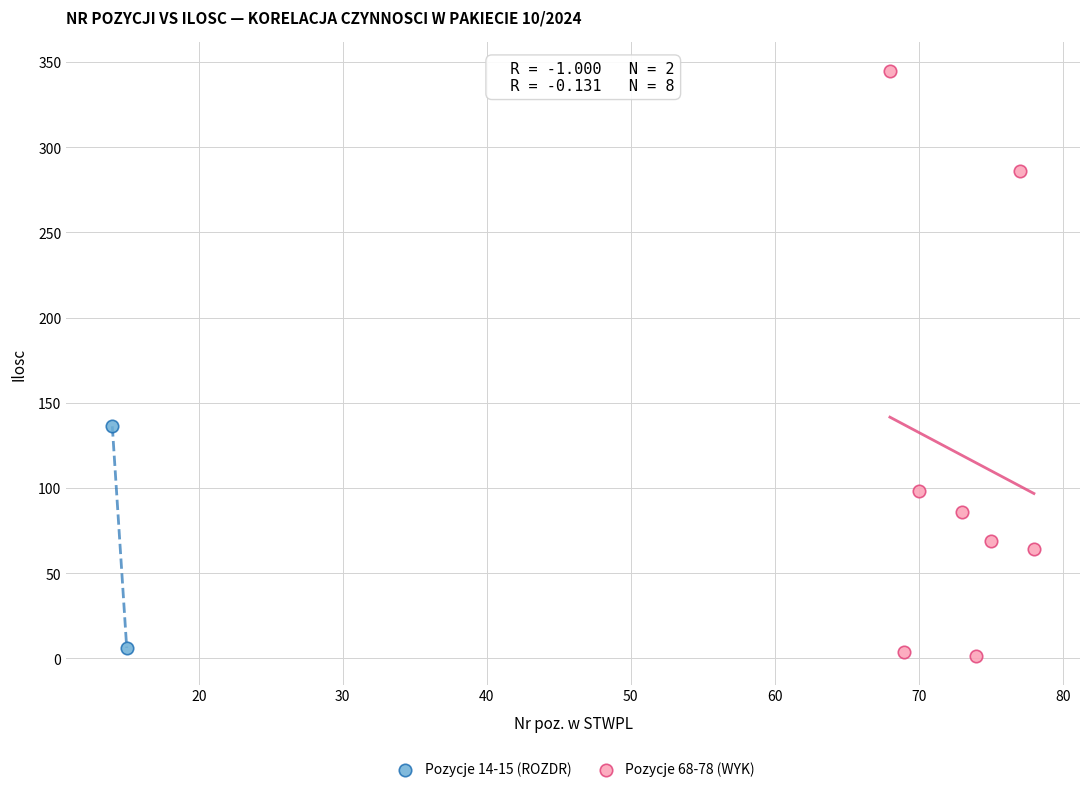

What are all the series names shown in the legend?

Pozycje 14-15 (ROZDR), Pozycje 68-78 (WYK)